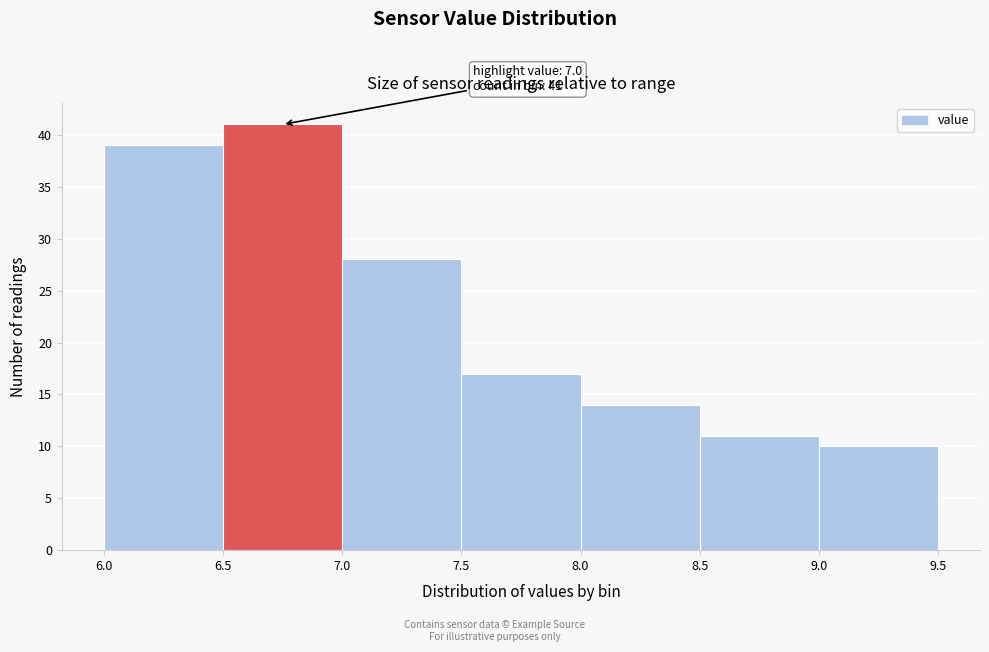

Which range on the x-axis has the tallest bar?

6.5 to 7.0